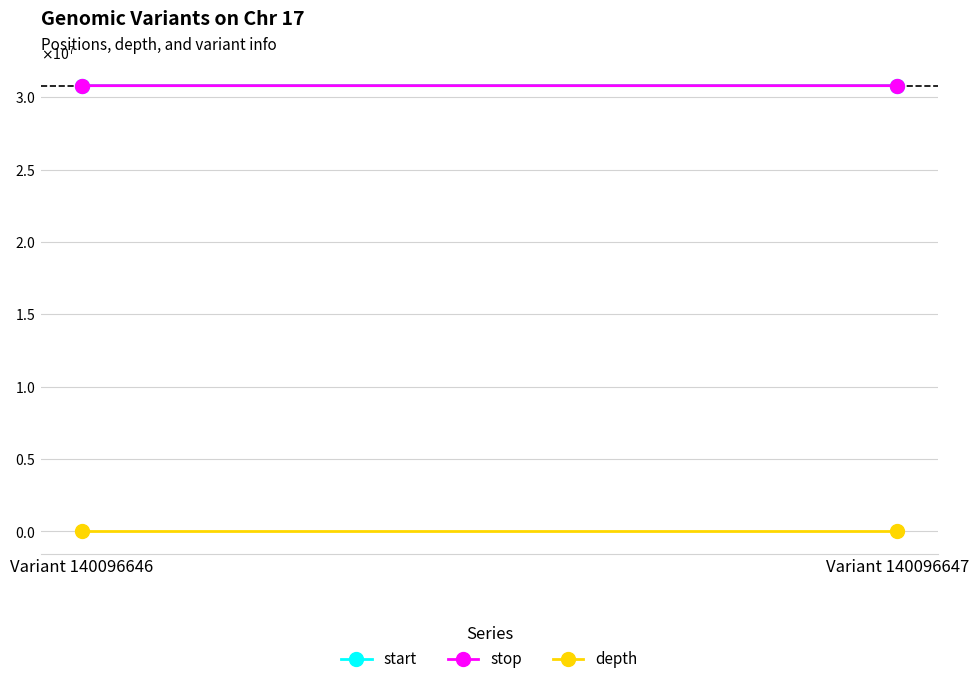

At Variant 140096646, list the series in order from smallest to largest.

depth, start, stop